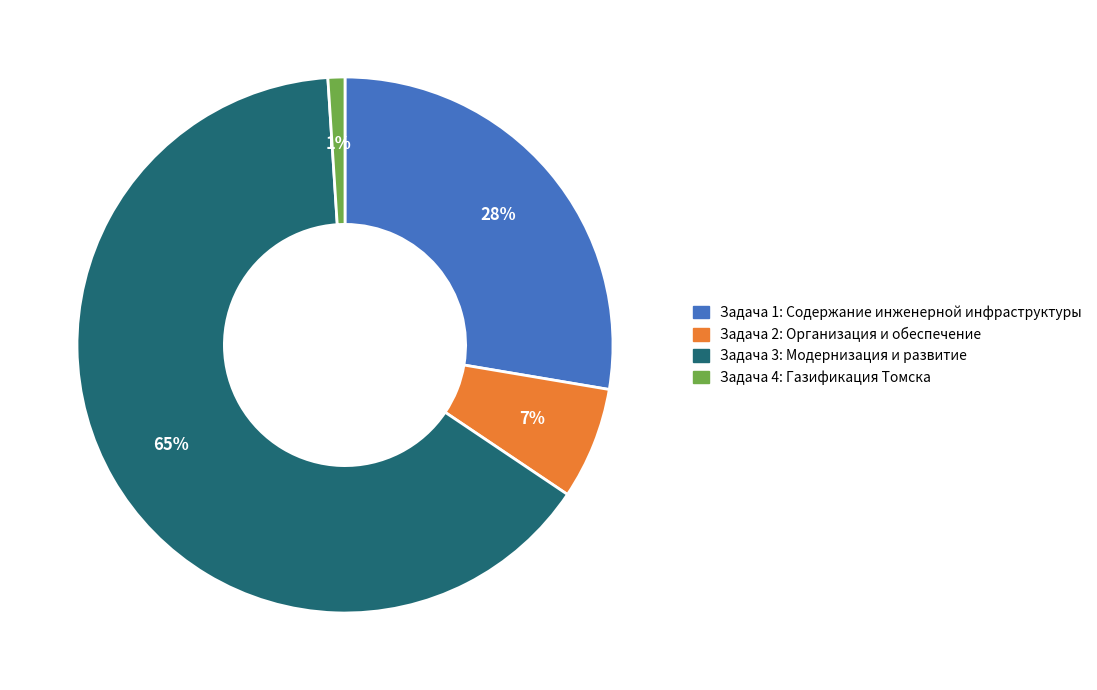

Which category has the smallest portion of the pie?

Задача 4: Газификация Томска